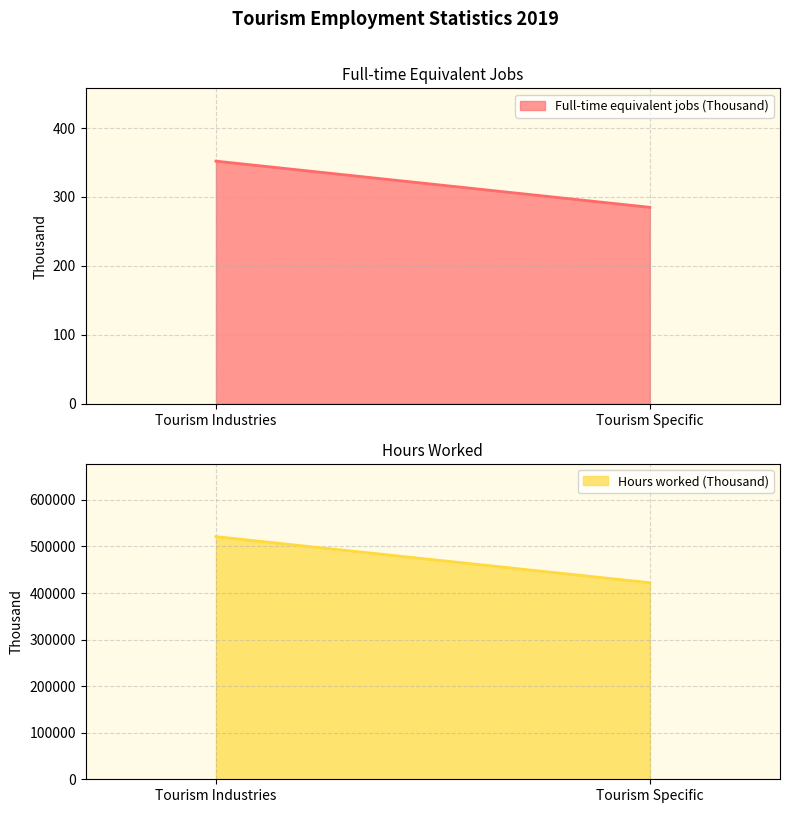

Is it true that Hours worked (Thousand) equals 697674 at Tourism Specific?

False